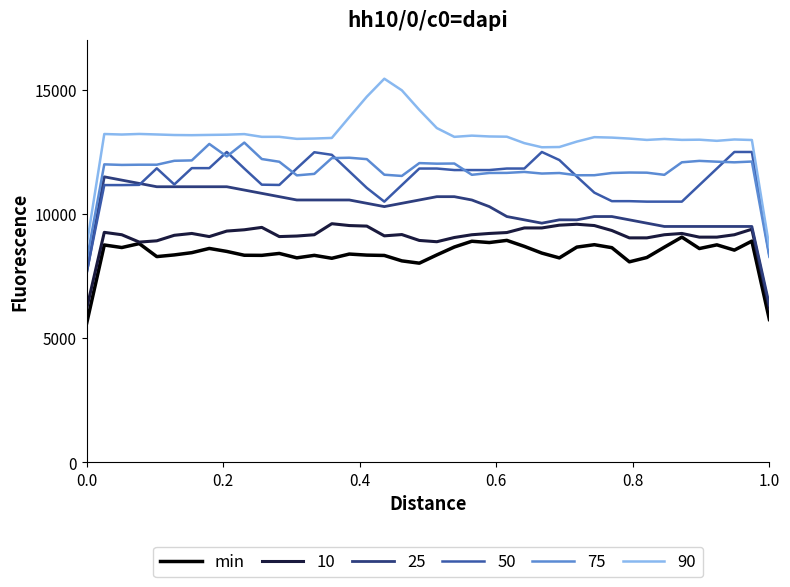

True or false: 10 and 50 intersect in this chart.

False